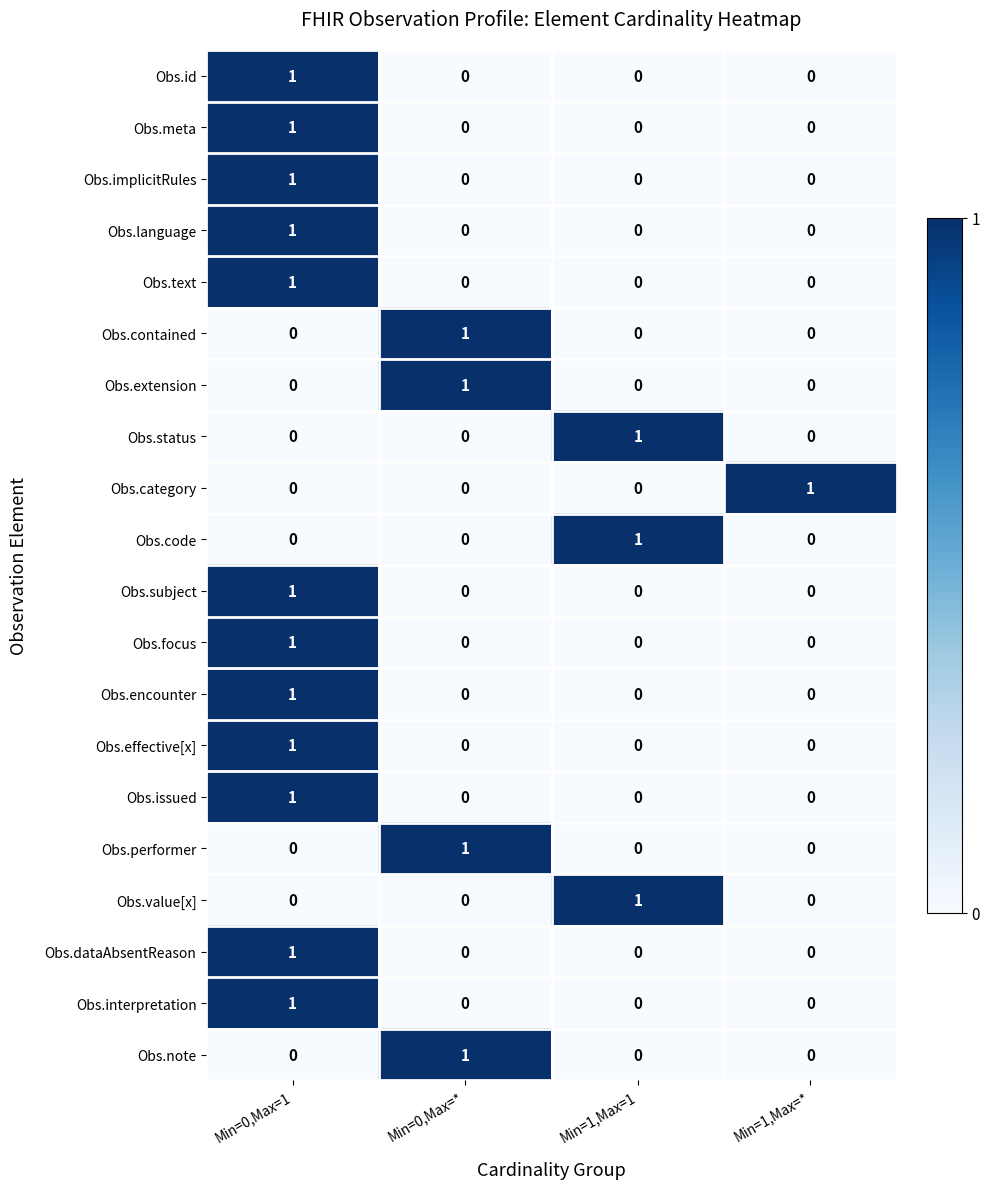

What is the total value across all series at Min=1,Max=*?

1